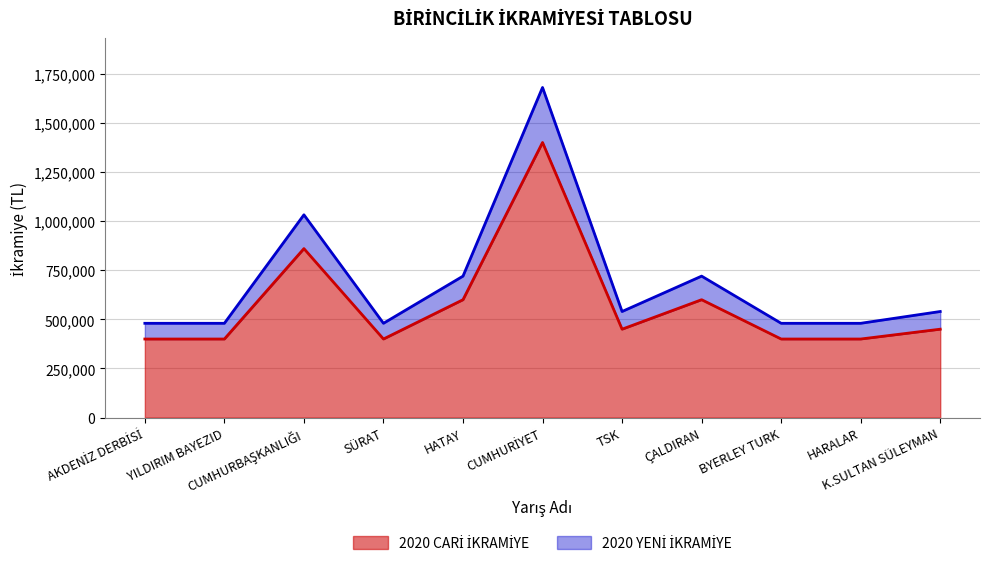

Count the number of data series in this chart.

2